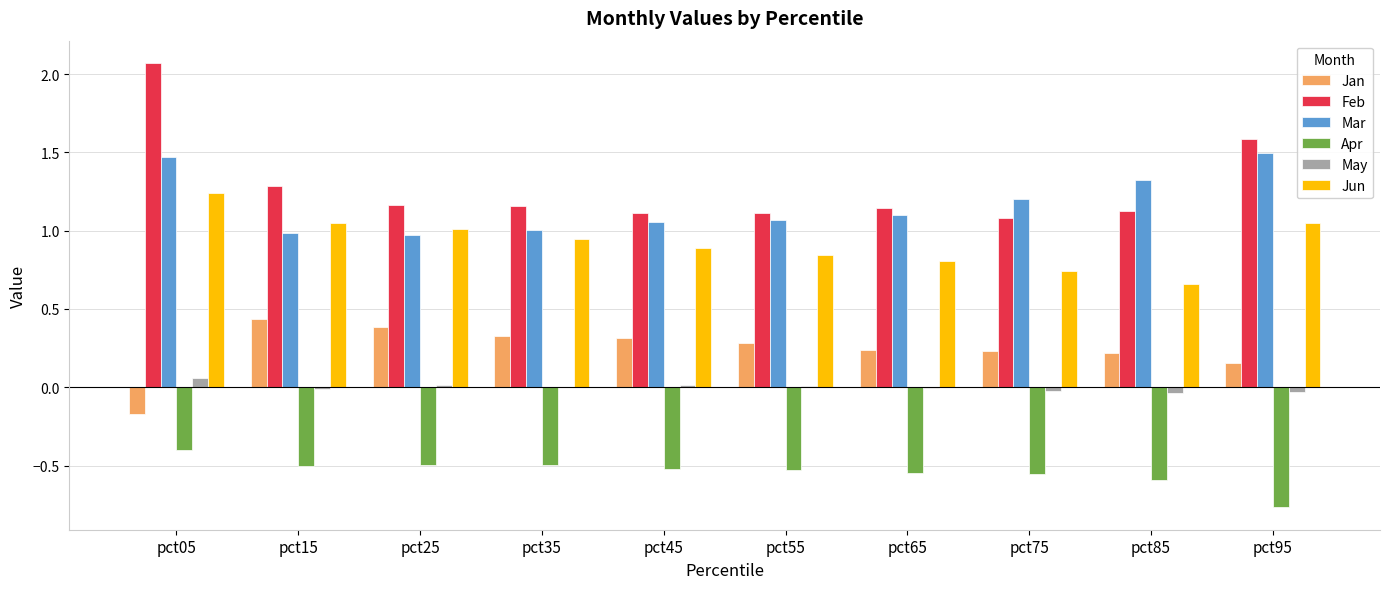

What is the total value across all series at pct55?

2.8